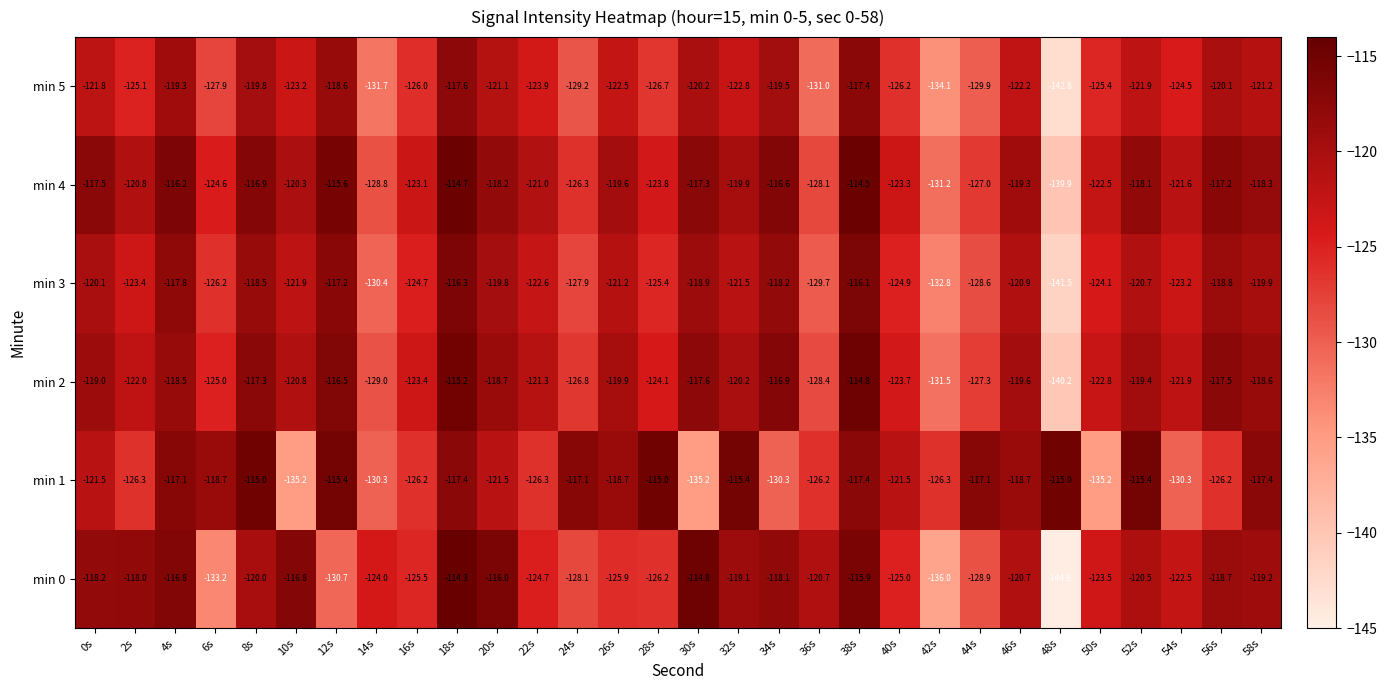

What is the difference between the maximum and minimum values in the min 0 series?

30.3